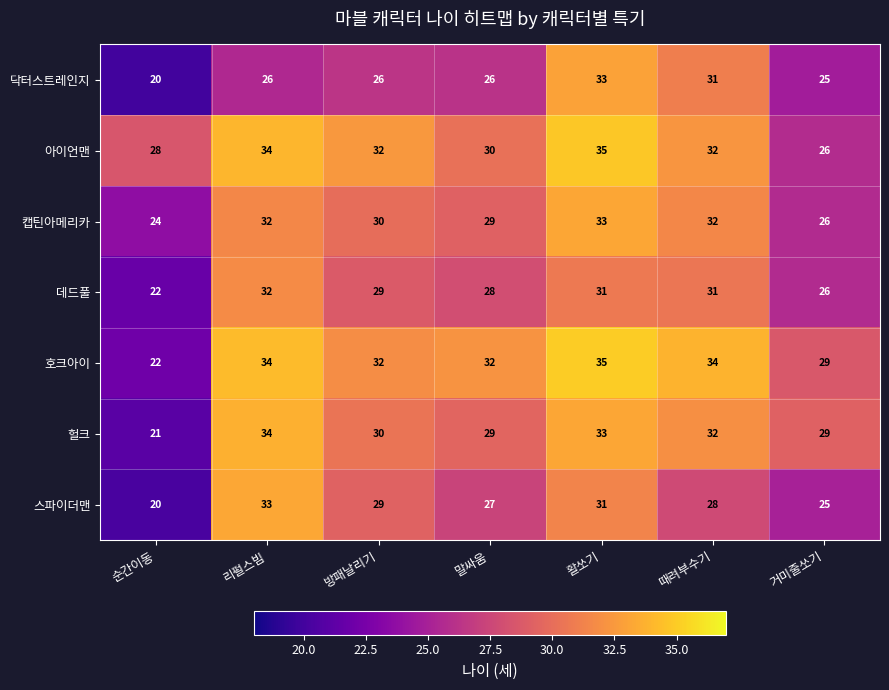

Is it true that 캡틴아메리카 equals 42 at 말싸움?

False